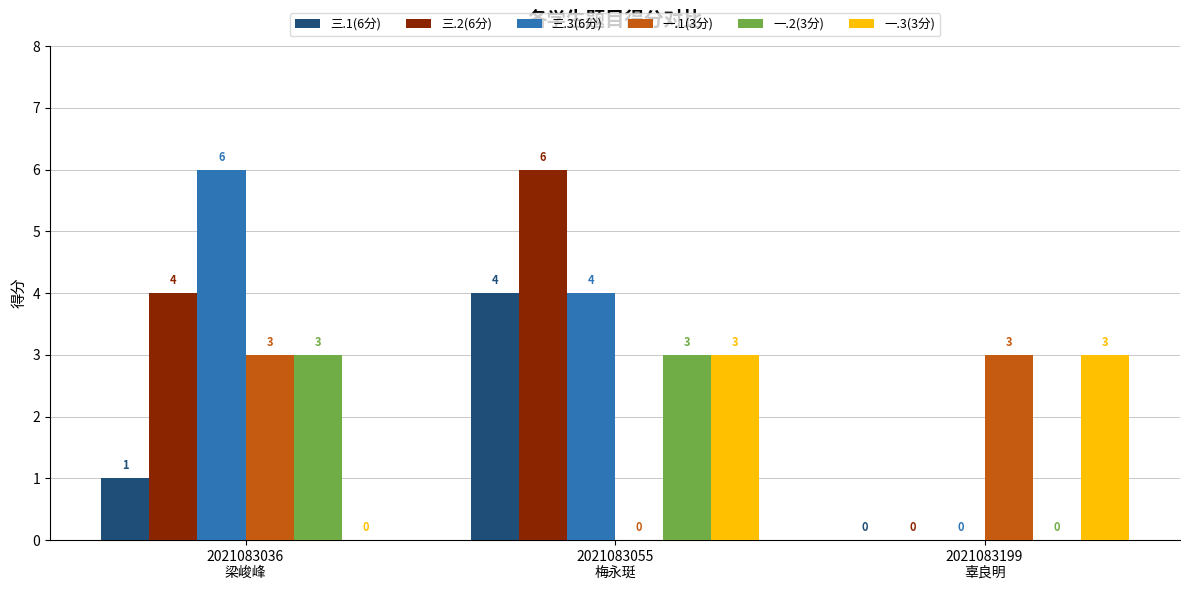

Reading left to right, extract all data points from this chart.

三.1(6分): 1	4	0
三.2(6分): 4	6	0
三.3(6分): 6	4	0
一.1(3分): 3	0	3
一.2(3分): 3	3	0
一.3(3分): 0	3	3